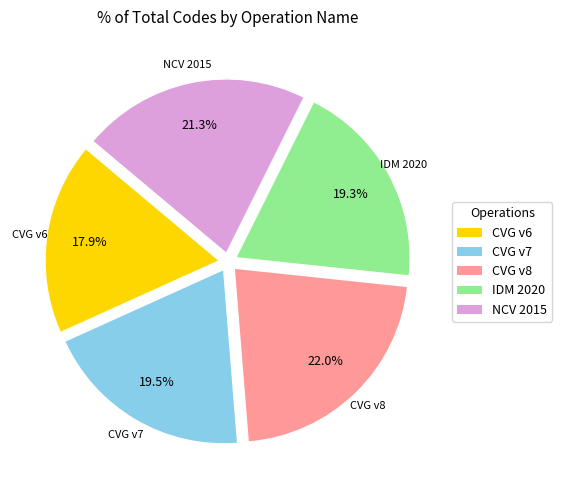

Is there a majority slice in this chart?

No